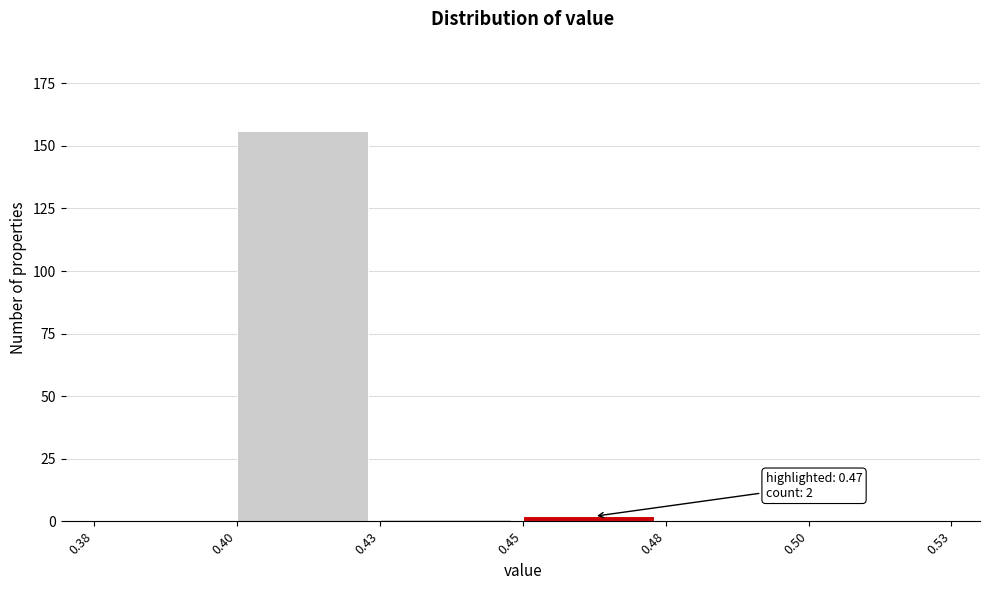

Reading left to right, transcribe all the data shown in this chart.

0.38=0	0.40=156	0.43=1	0.45=2	0.48=0	0.50=0